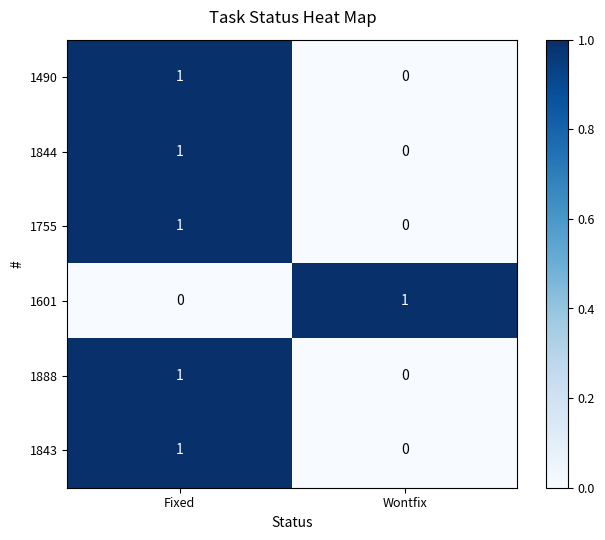

The 1601 series shows -1 at Fixed. True or false?

False